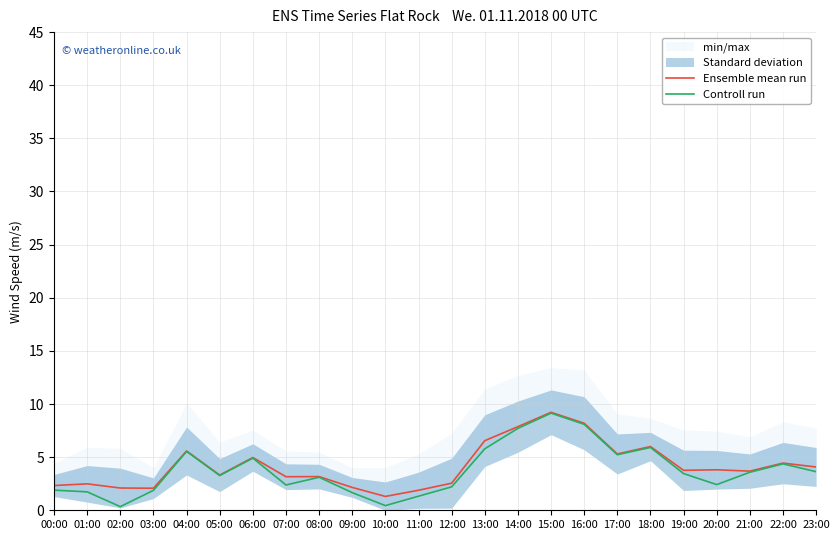

What is the smallest value displayed?

0.3